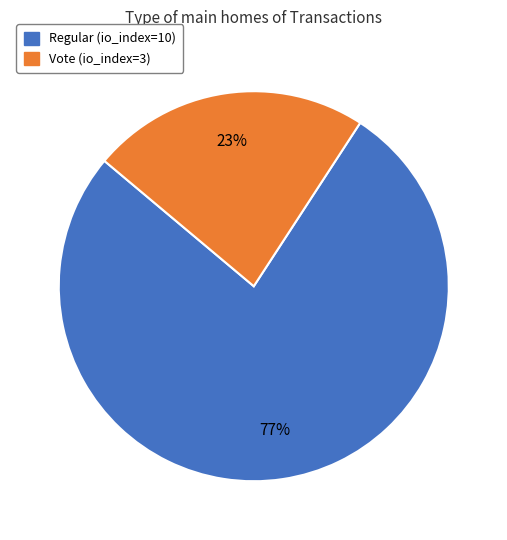

To the nearest percent, what portion does Vote (io_index=3) represent?

23%